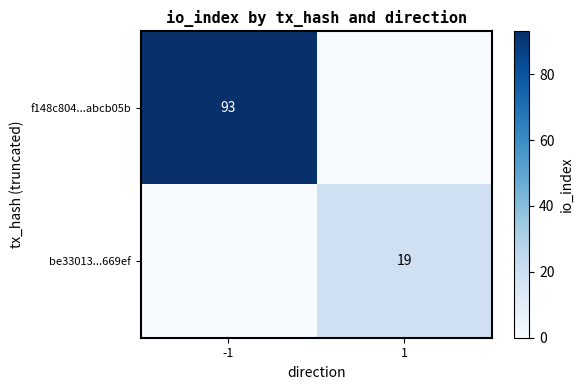

True or false: f148c804...abcb05b has a value of 166 at -1.

False